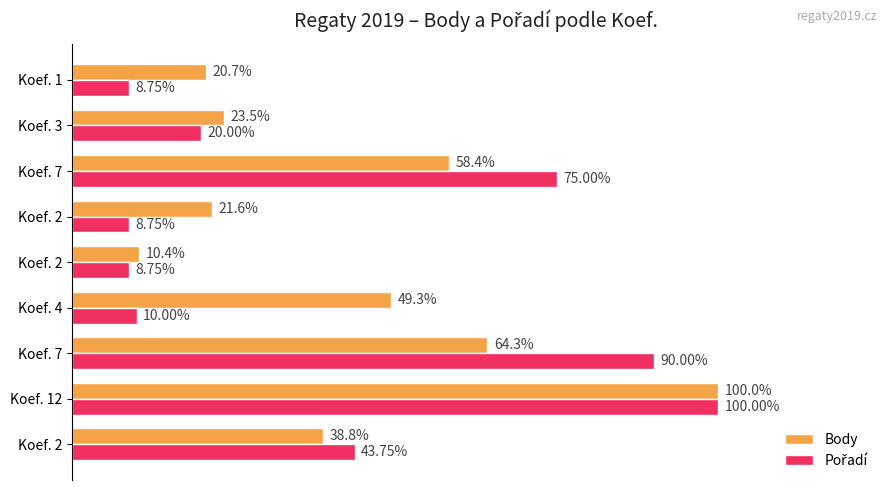

What are all the series names shown in the legend?

Body, Pořadí